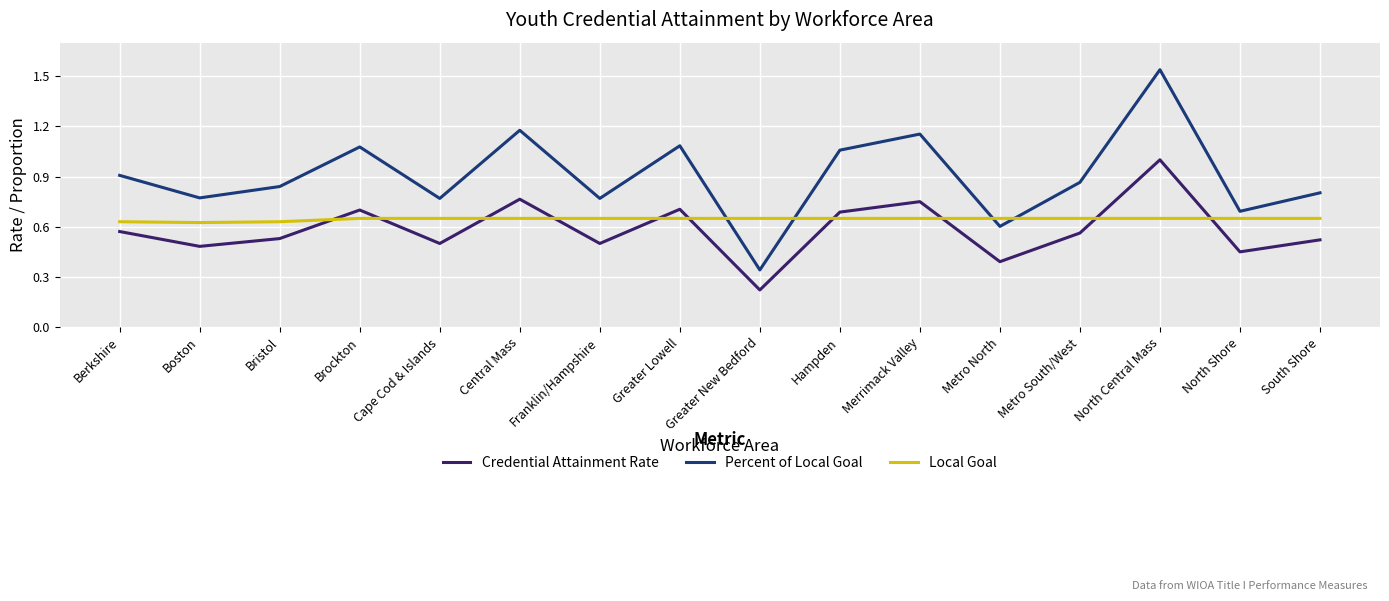

The Credential Attainment Rate series shows 0.7 at Hampden. True or false?

True